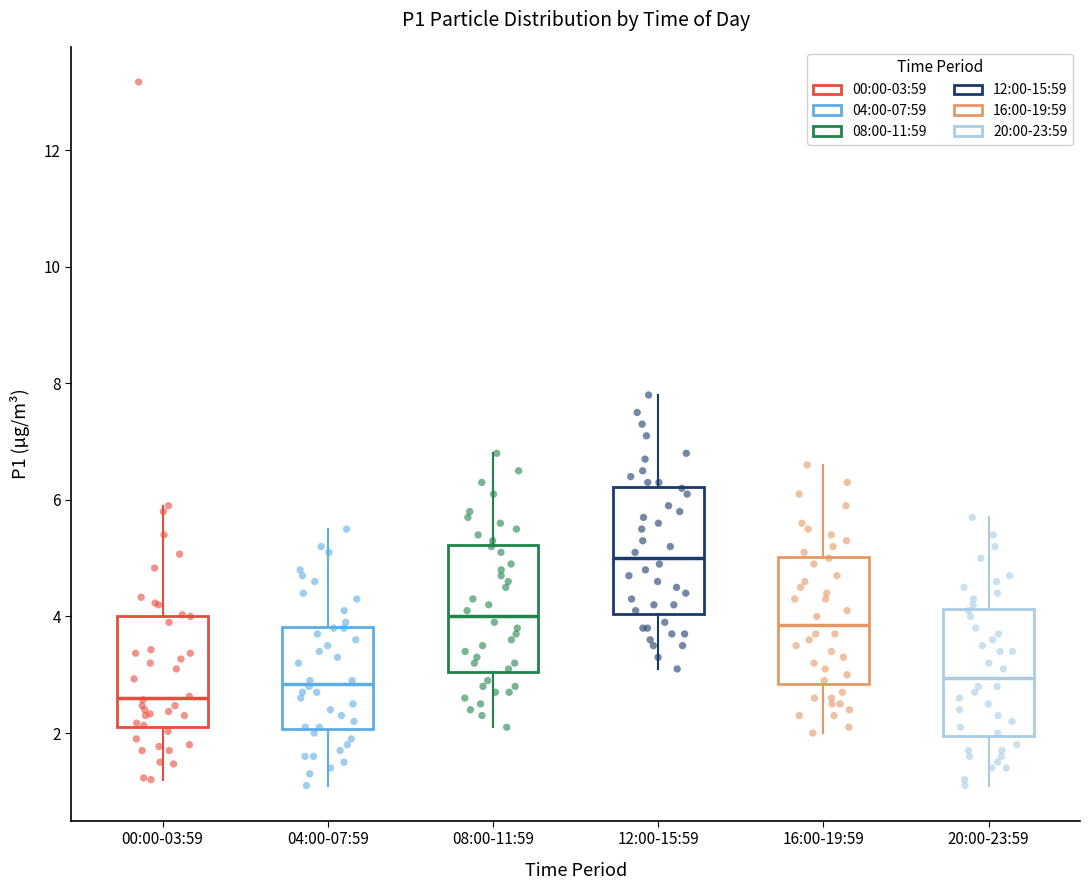

Reading left to right, read every box against the y-axis: the position of its median line, the range the box covers, and the ends of its whiskers. The values are not printed on the chart, so give them approximately, as read against the axis.

00:00-03:59: median 2.6, box 2.2 to 4.0, whiskers 1.2 to 6.0
04:00-07:59: median 2.8, box 2.0 to 3.8, whiskers 1.2 to 5.6
08:00-11:59: median 4.0, box 3.0 to 5.2, whiskers 2.2 to 6.8
12:00-15:59: median 5.0, box 4.0 to 6.2, whiskers 3.2 to 7.8
16:00-19:59: median 3.8, box 2.8 to 5.0, whiskers 2.0 to 6.6
20:00-23:59: median 3.0, box 2.0 to 4.2, whiskers 1.2 to 5.8